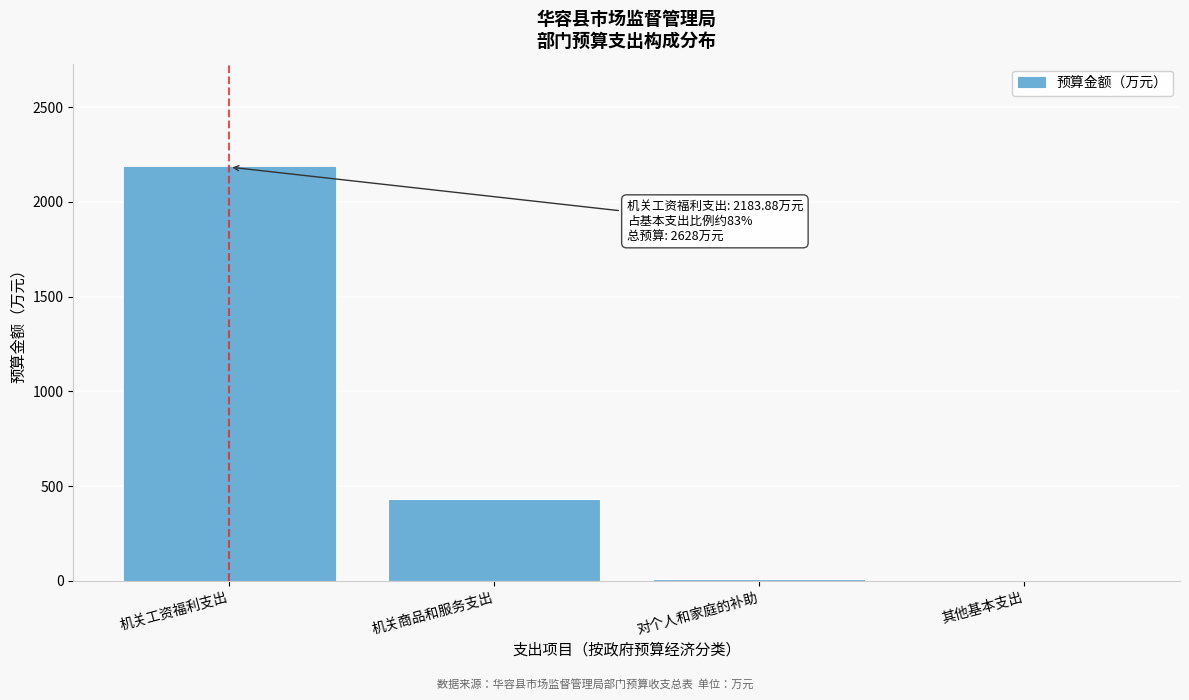

What is the greatest value displayed?

2183.9